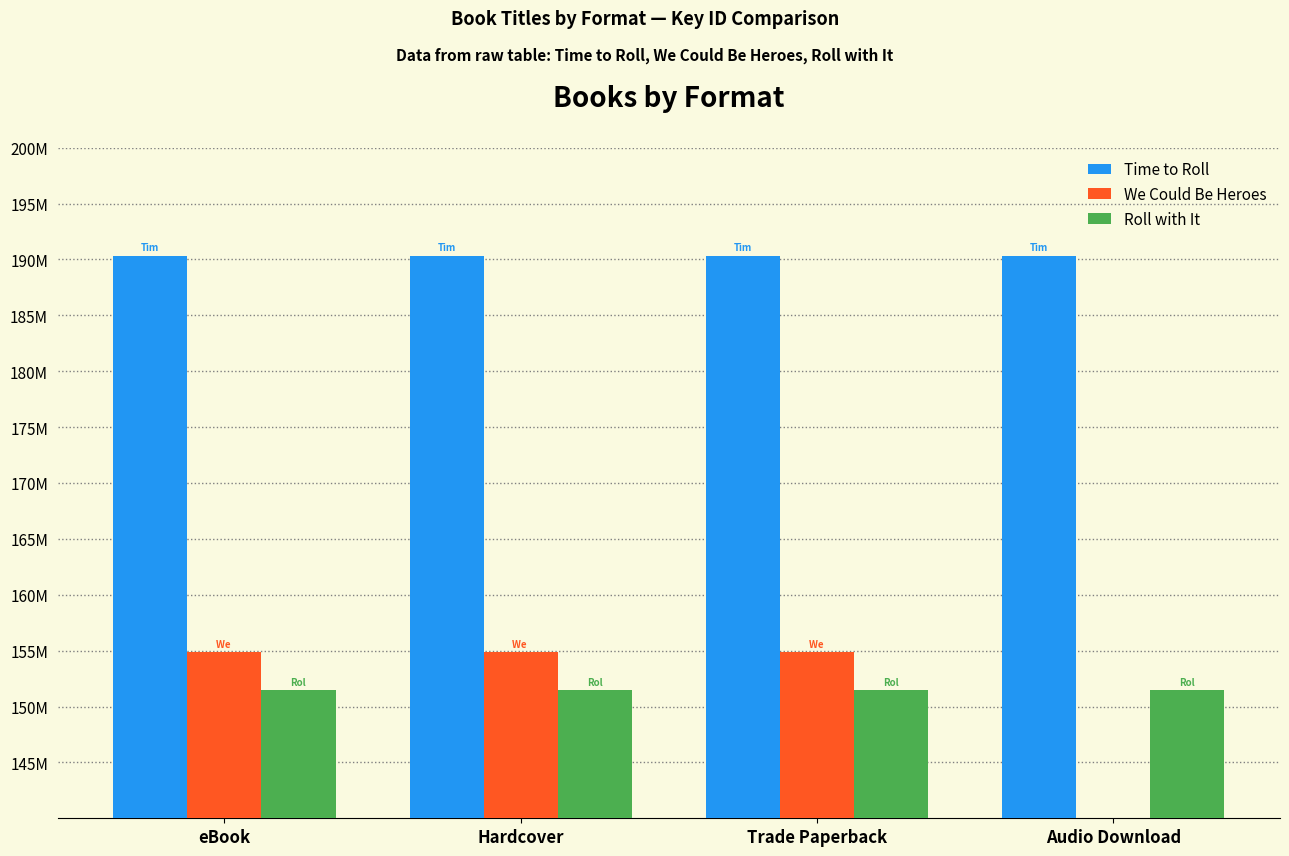

At how many categories does at least one series exceed 163078346?

4